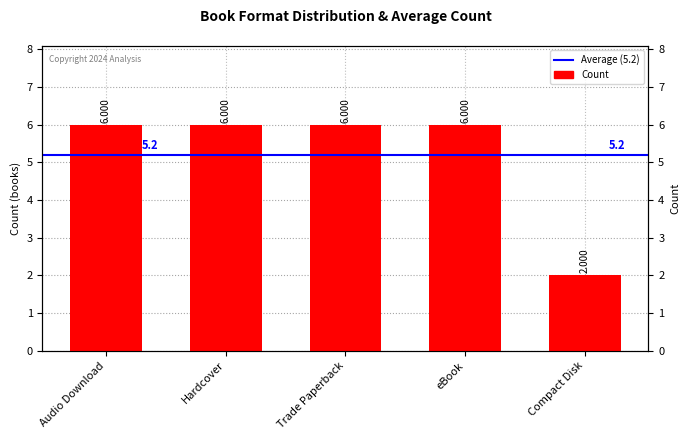

List the labels in order of value, smallest first.

Compact Disk, Audio Download, Hardcover, Trade Paperback, eBook